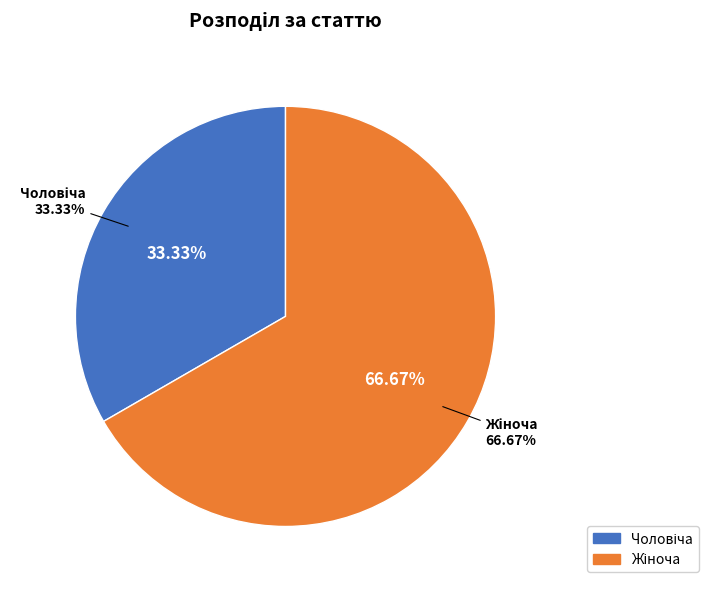

Which slice represents more than half of the pie?

Жіноча